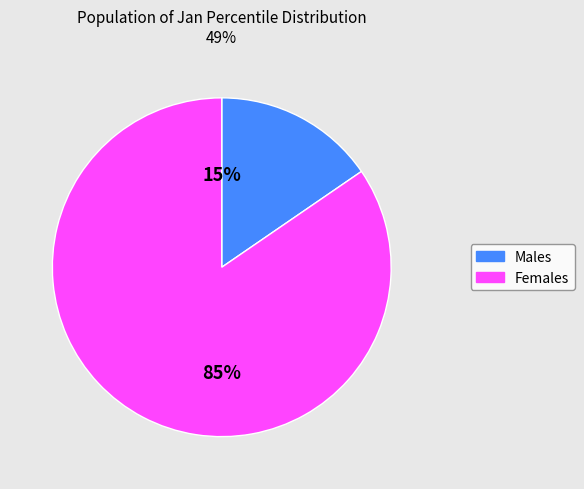

To the nearest percent, what is the average slice percentage?

50%